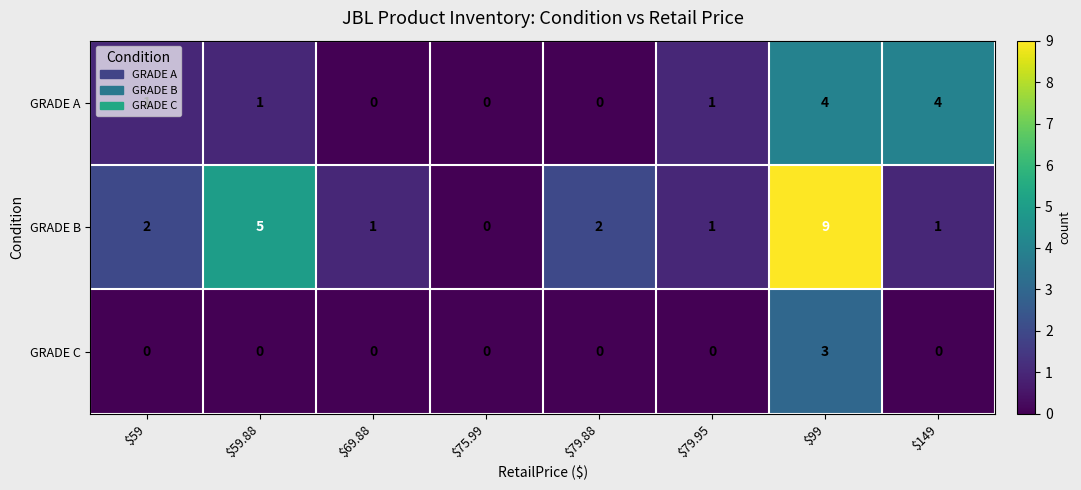

What is the highest value of the GRADE A series?

4